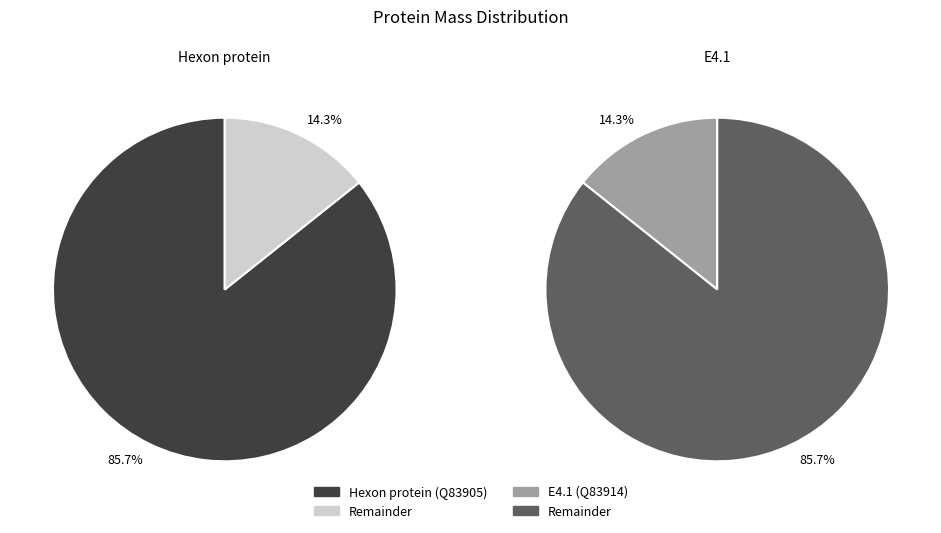

The tr|Q83914|Q83914_ADEO7 E4.1 slice represents 20% of the pie. True or false?

False